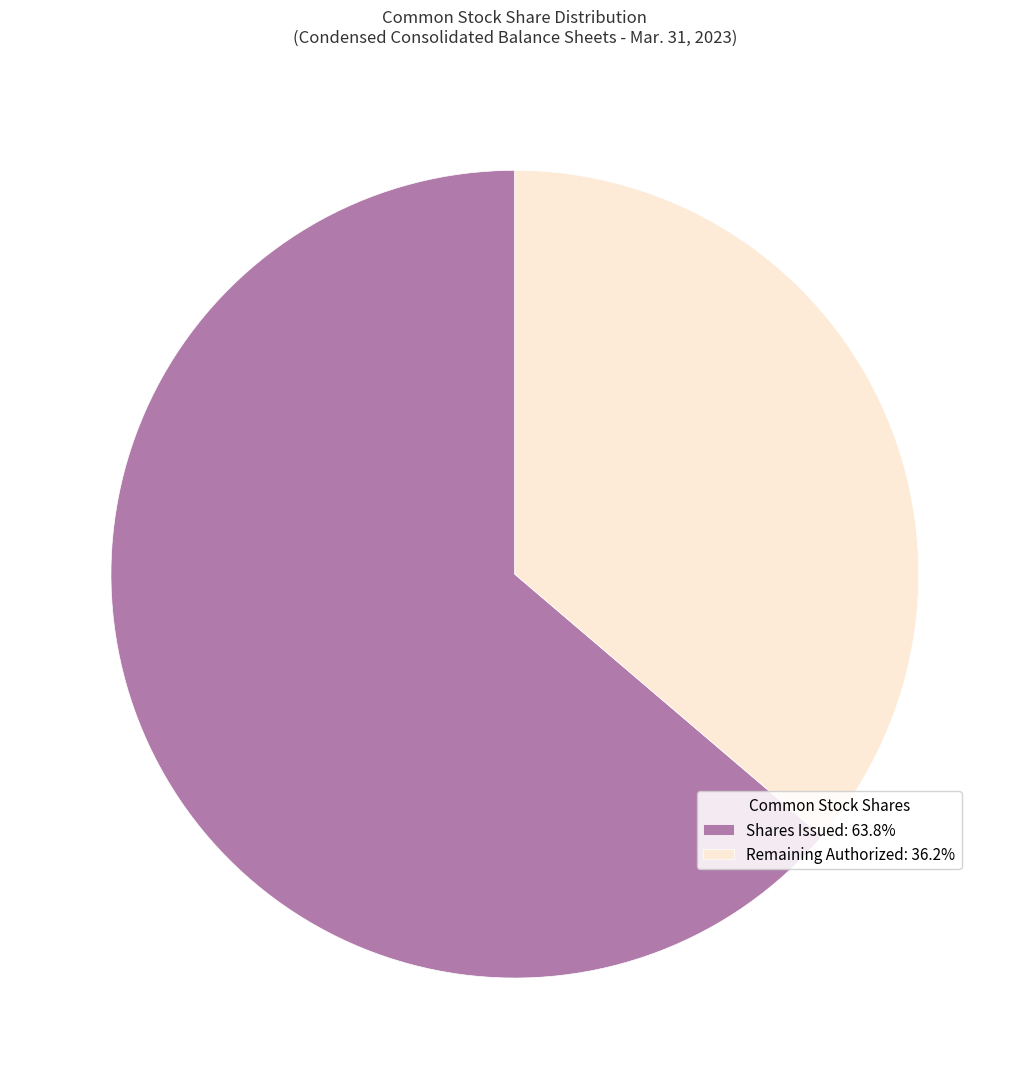

How many segments does this pie chart have?

2